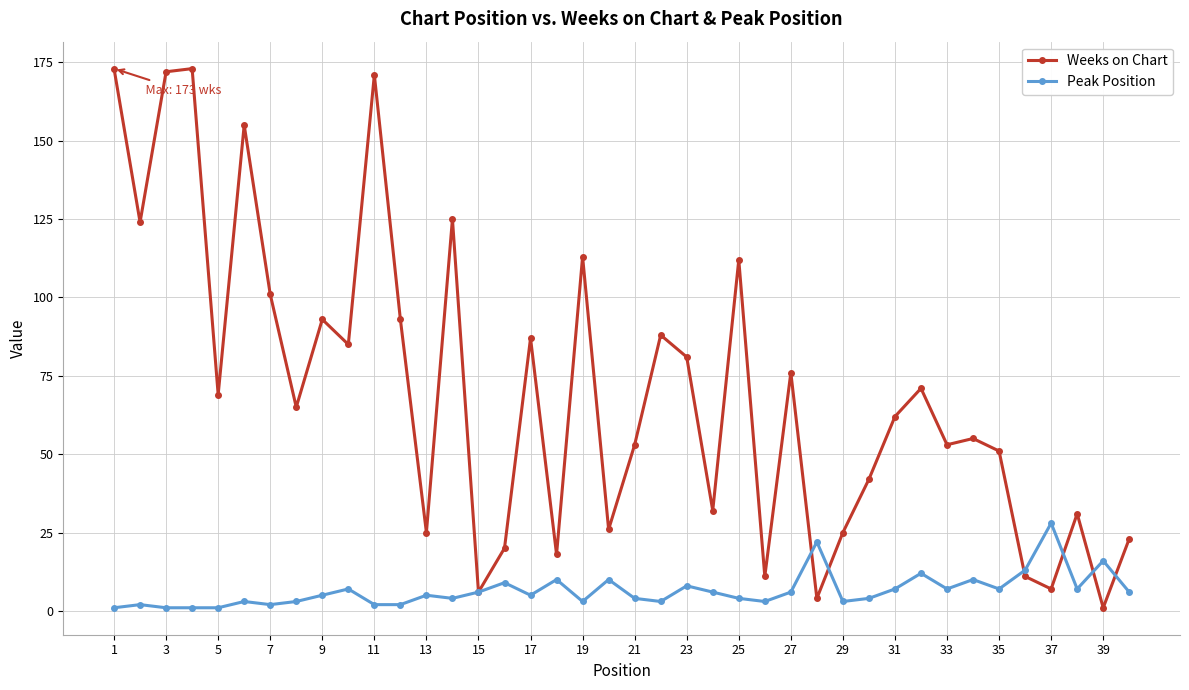

What is the minimum value shown in the chart?

1